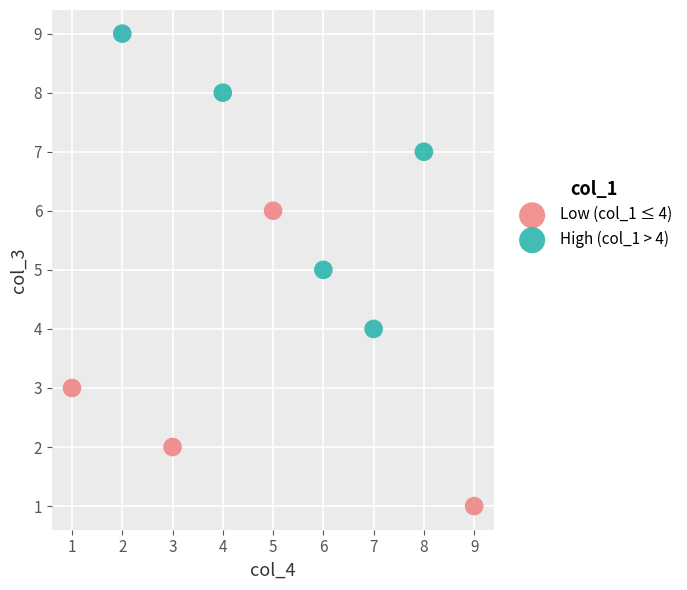

Which series contains the highest Y value?

High (col_1 > 4)